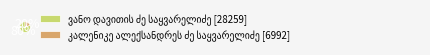

To the nearest percent, what is the average slice percentage?

50%